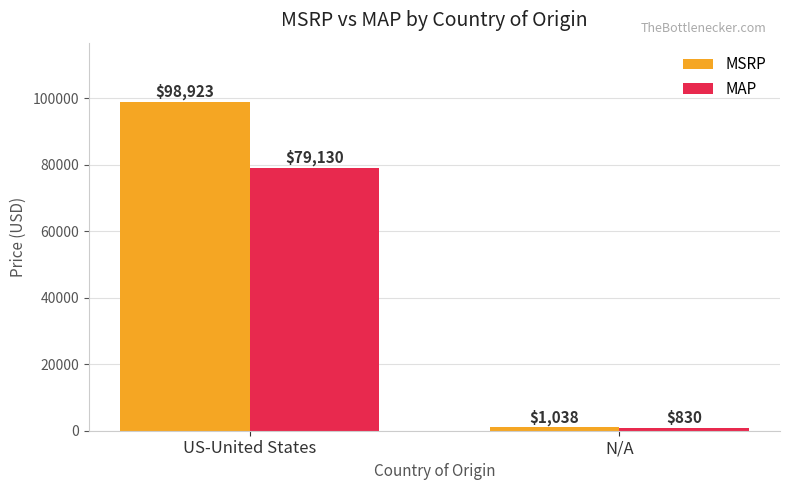

What is the average value of the MSRP series?

49980.5